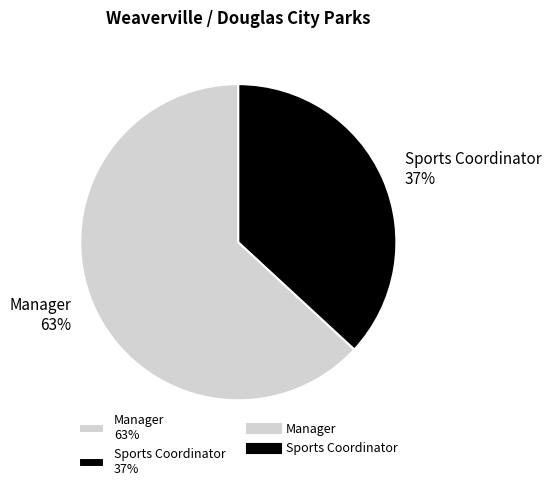

Do Manager and Sports Coordinator together represent more than half of the pie?

Yes